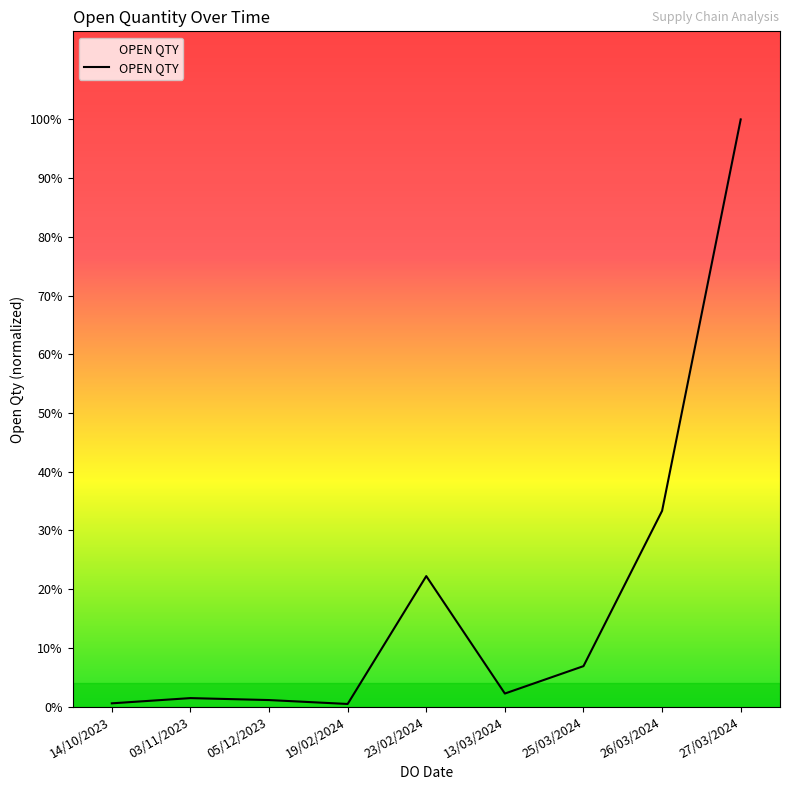

Which label corresponds to the smallest value in the chart?

19/02/2024